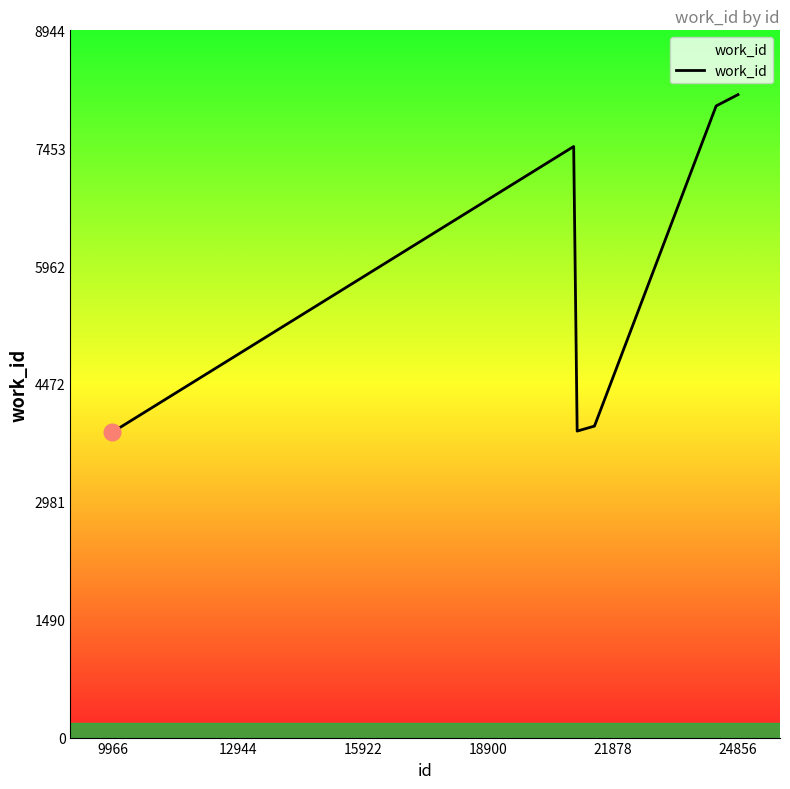

What is the minimum value shown in the chart?

3866